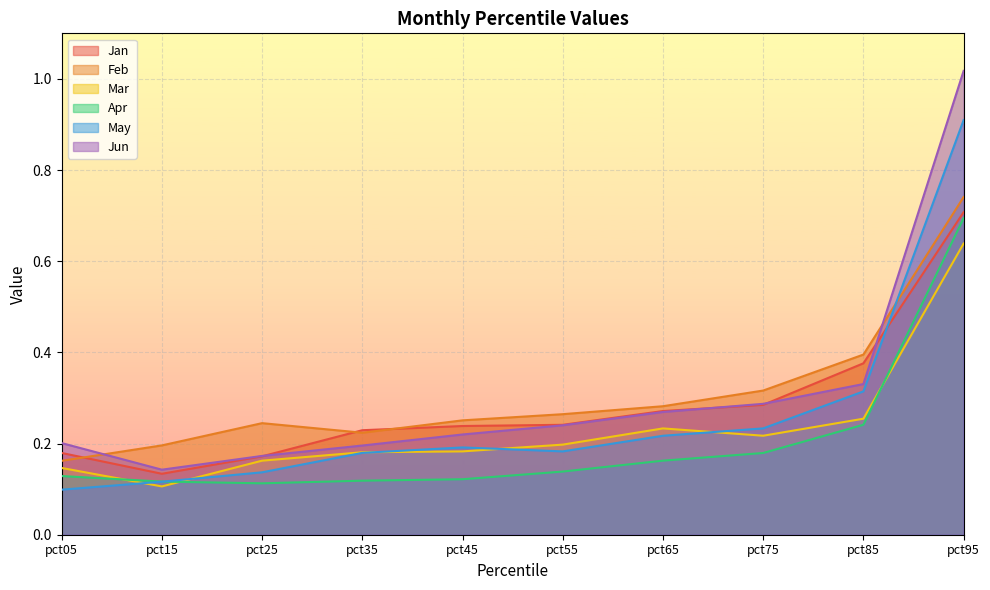

Rank the categories by Apr value from highest to lowest.

pct95, pct85, pct75, pct65, pct55, pct05, pct45, pct35, pct15, pct25